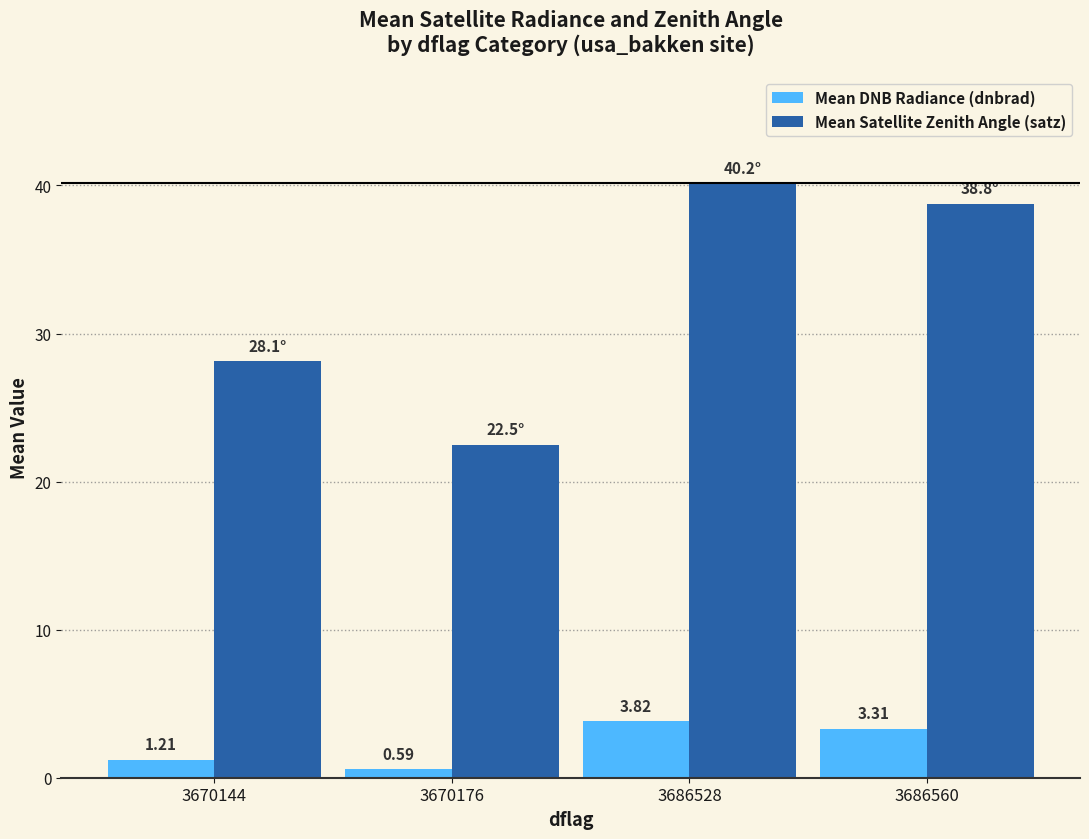

Which series has the largest total across all categories?

Mean Satellite Zenith Angle (satz)